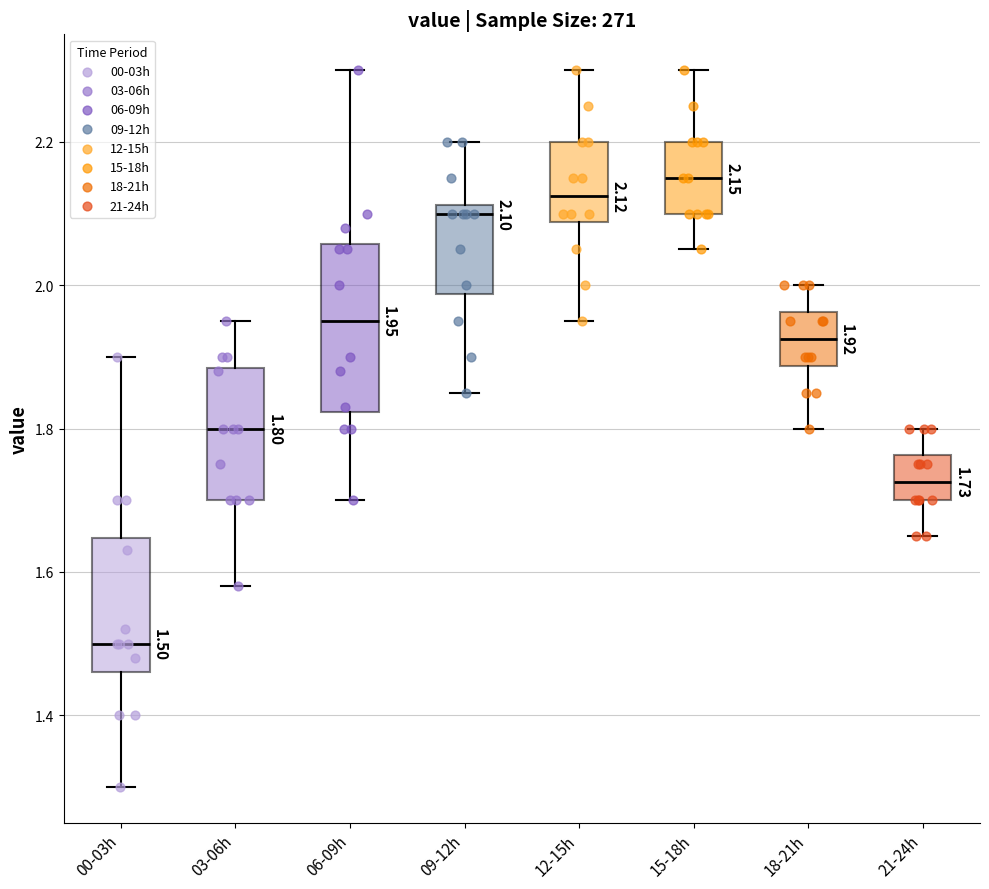

Comparing the boxes themselves (not the whiskers), which one is the tallest?

06-09h